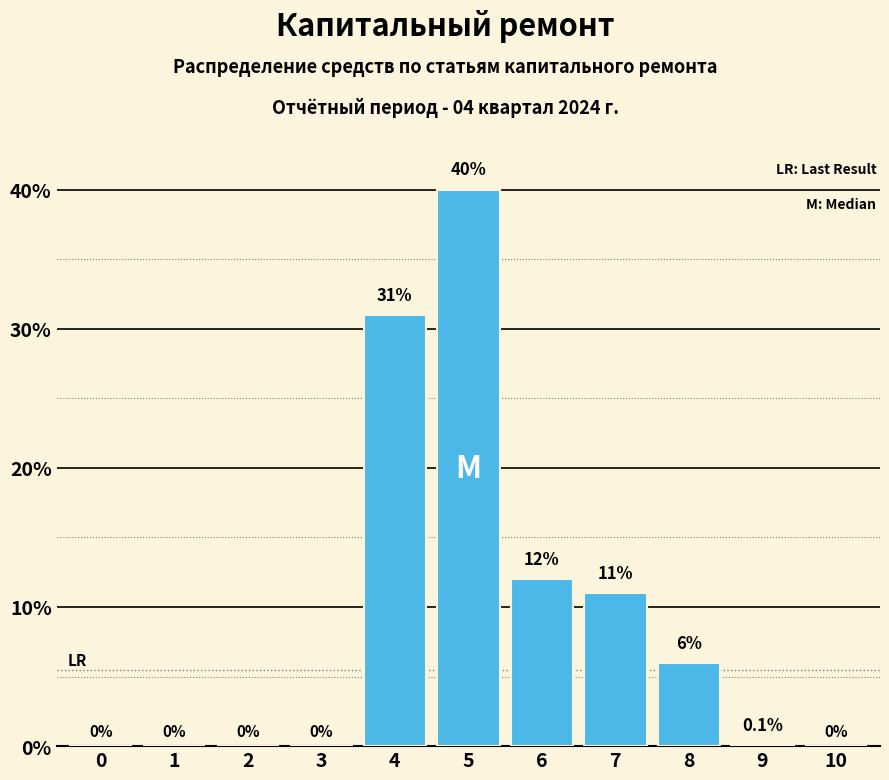

Reading left to right, transcribe all the data shown in this chart.

0=0.0	1=0.0	2=0.0	3=0.0	4=31.0	5=40.0	6=12.0	7=11.0	8=6.0	9=0.1	10=0.0